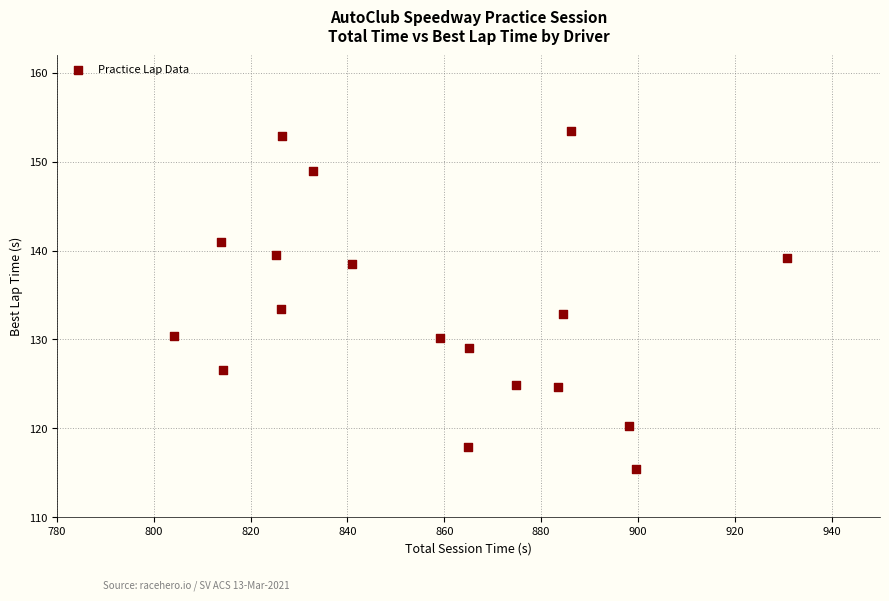

What is the range of X values (max minus min)?

126.7